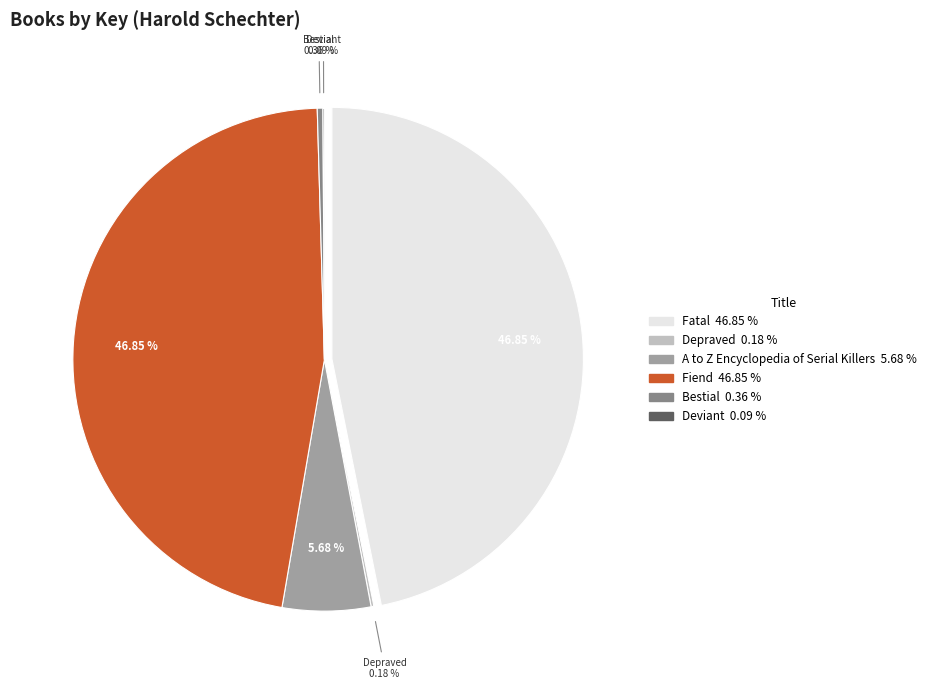

What is the total percentage of Deviant and Depraved?

0.3%